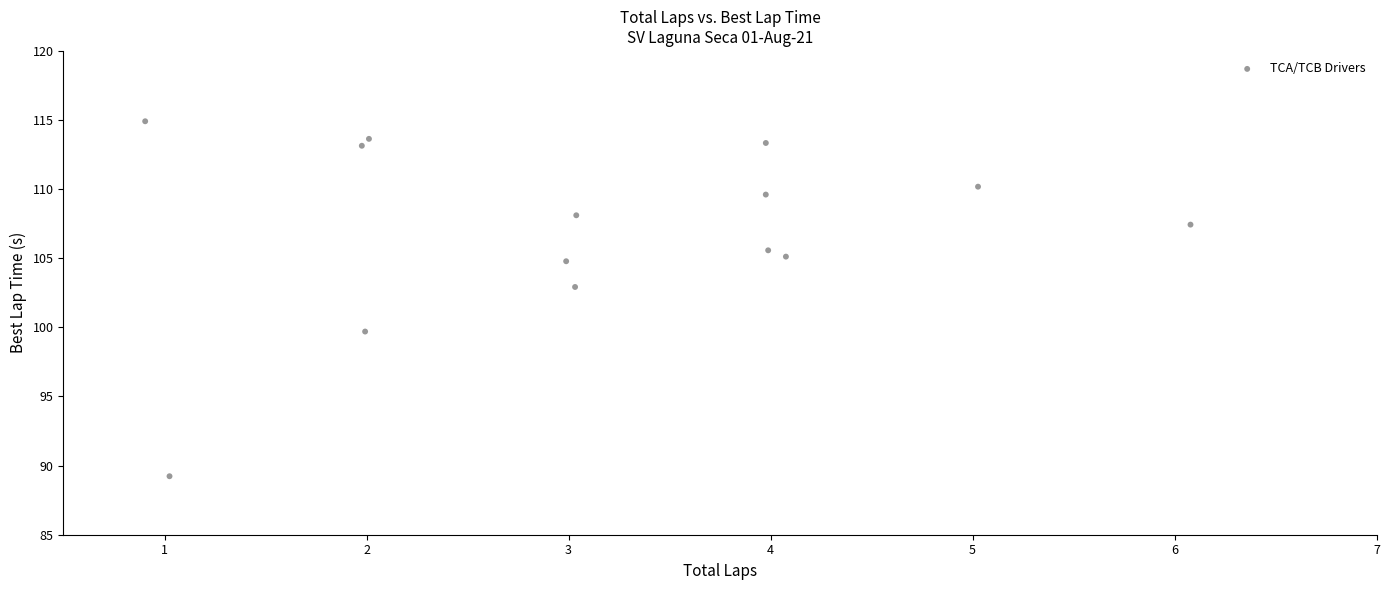

What is the range of X values (max minus min)?

5.2